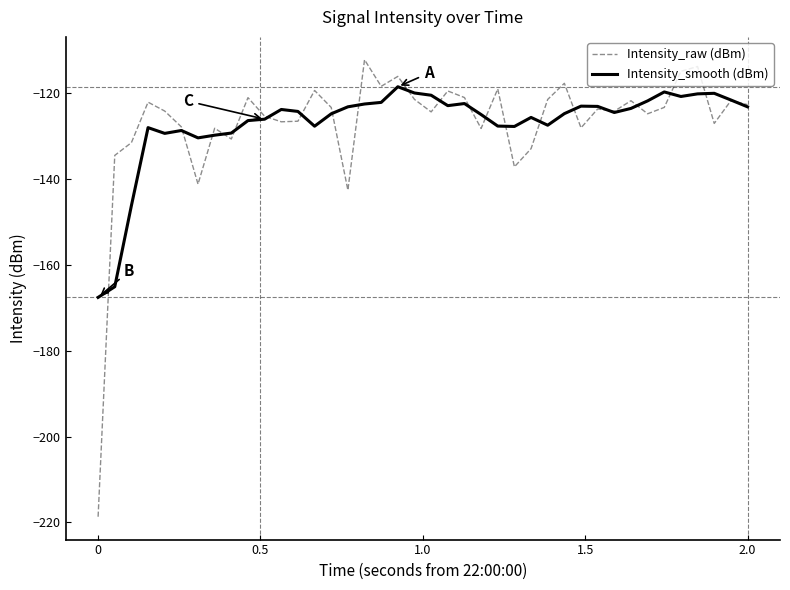

Which series has the widest spread of values?

Intensity_raw (dBm)